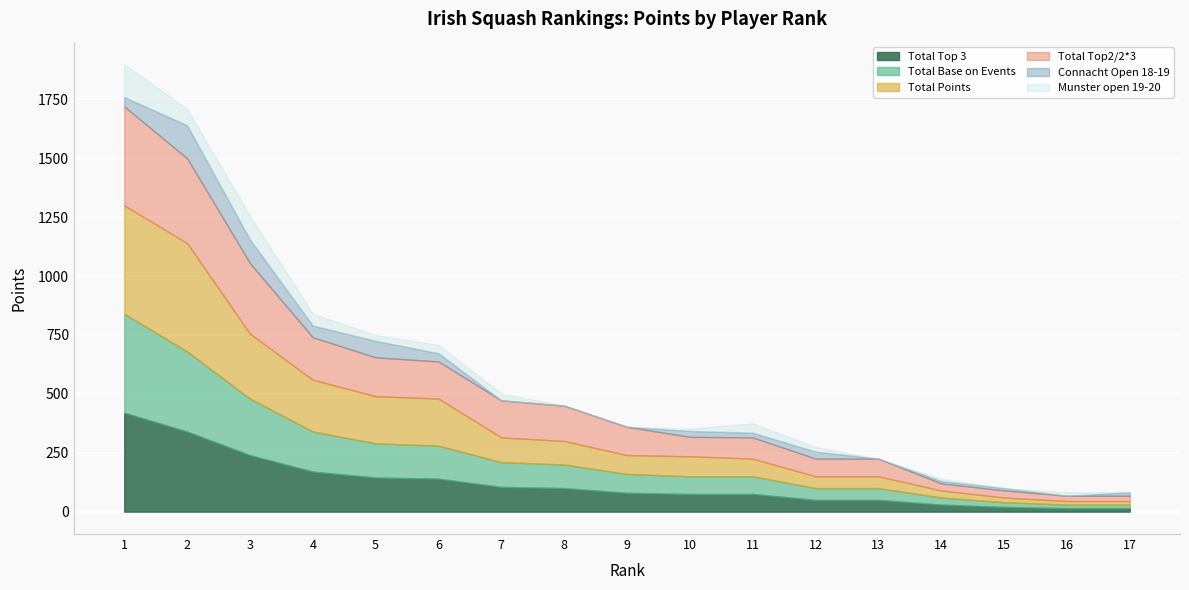

Reading right to left, what are all the values shown in this chart?

Total Top 3: 15.0	15.0	20.0	30.0	50.0	50.0	75.0	75.0	80.0	100.0	105.0	140.0	145.0	170.0	240.0	340.0	420.0
Total Base on Events: 15.0	15.0	20.0	30.0	50.0	50.0	75.0	75.0	80.0	100.0	105.0	140.0	145.0	170.0	240.0	340.0	420.0
Total Points: 15.0	15.0	20.0	30.0	50.0	50.0	75.0	85.0	80.0	100.0	105.0	200.0	200.0	220.0	275.0	460.0	460.0
Total Top2/2*3: 22.5	22.5	30.0	30.0	75.0	75.0	90.0	82.5	120.0	150.0	157.5	157.5	165.0	180.0	300.0	360.0	420.0
Connacht Open 18-19: 15.0	0.0	10.0	10.0	0.0	30.0	20.0	25.0	0.0	0.0	0.0	35.0	70.0	50.0	100.0	140.0	40.0
Munster open 19-20: 0.0	15.0	0.0	10.0	0.0	20.0	40.0	10.0	0.0	0.0	30.0	35.0	25.0	50.0	100.0	70.0	140.0